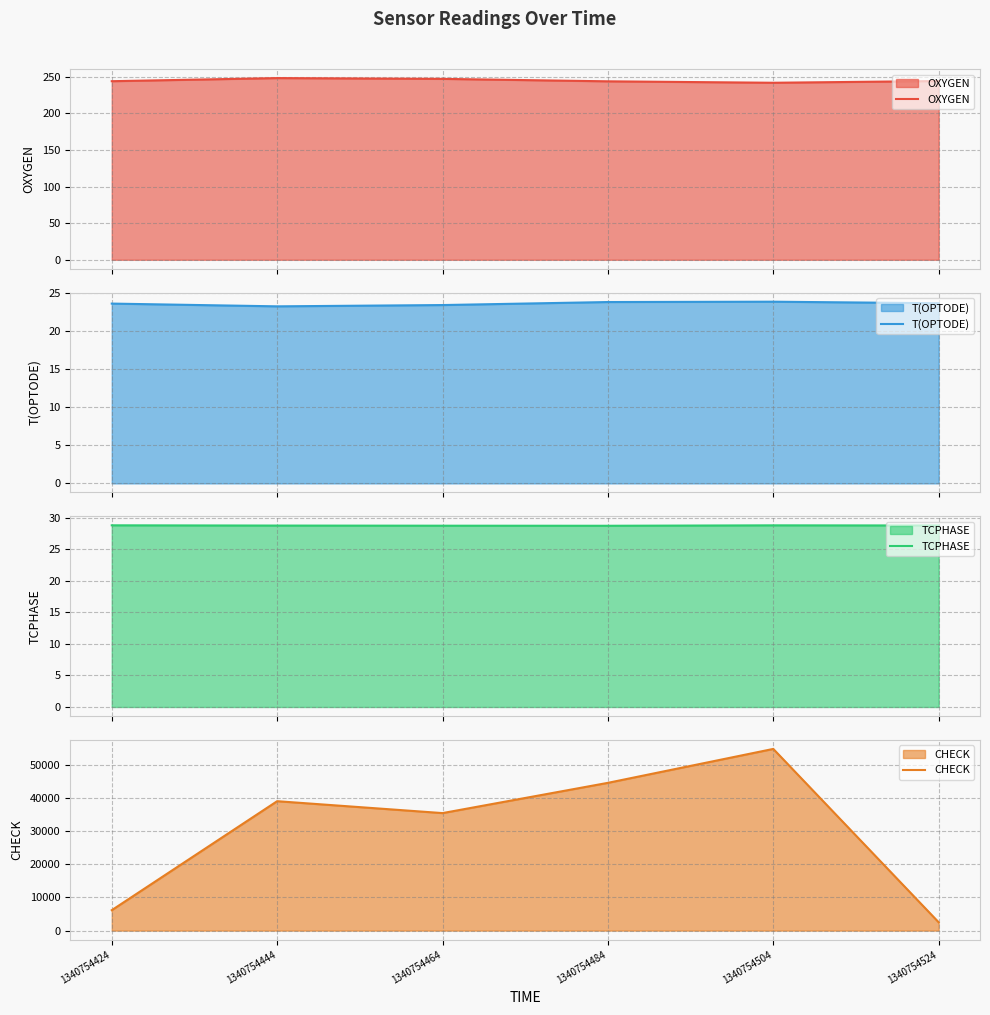

What is the difference between the TCPHASE values at 1340754504 and 1340754464?

0.1